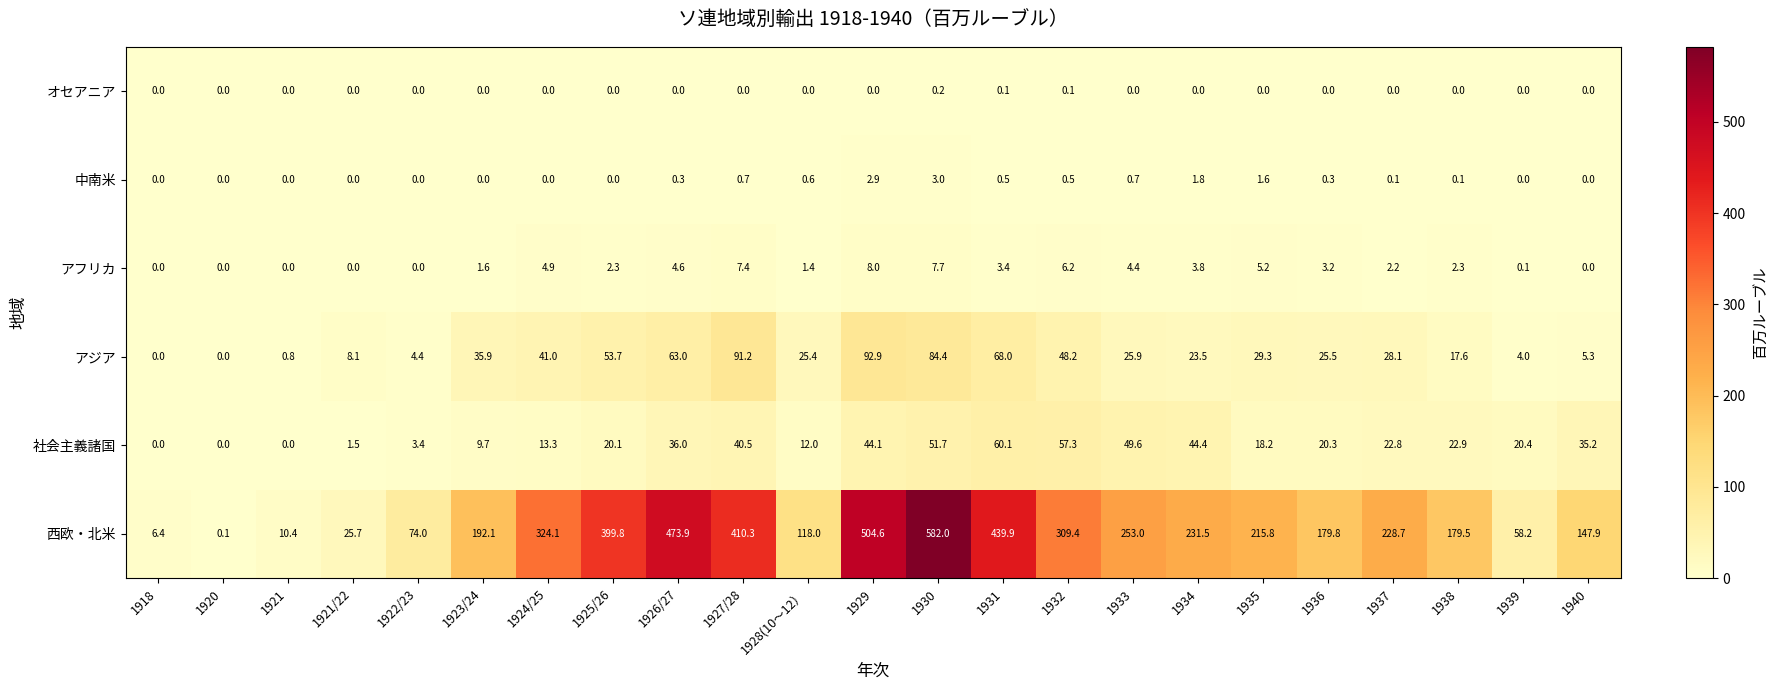

What is the maximum value shown in the chart?

582.0